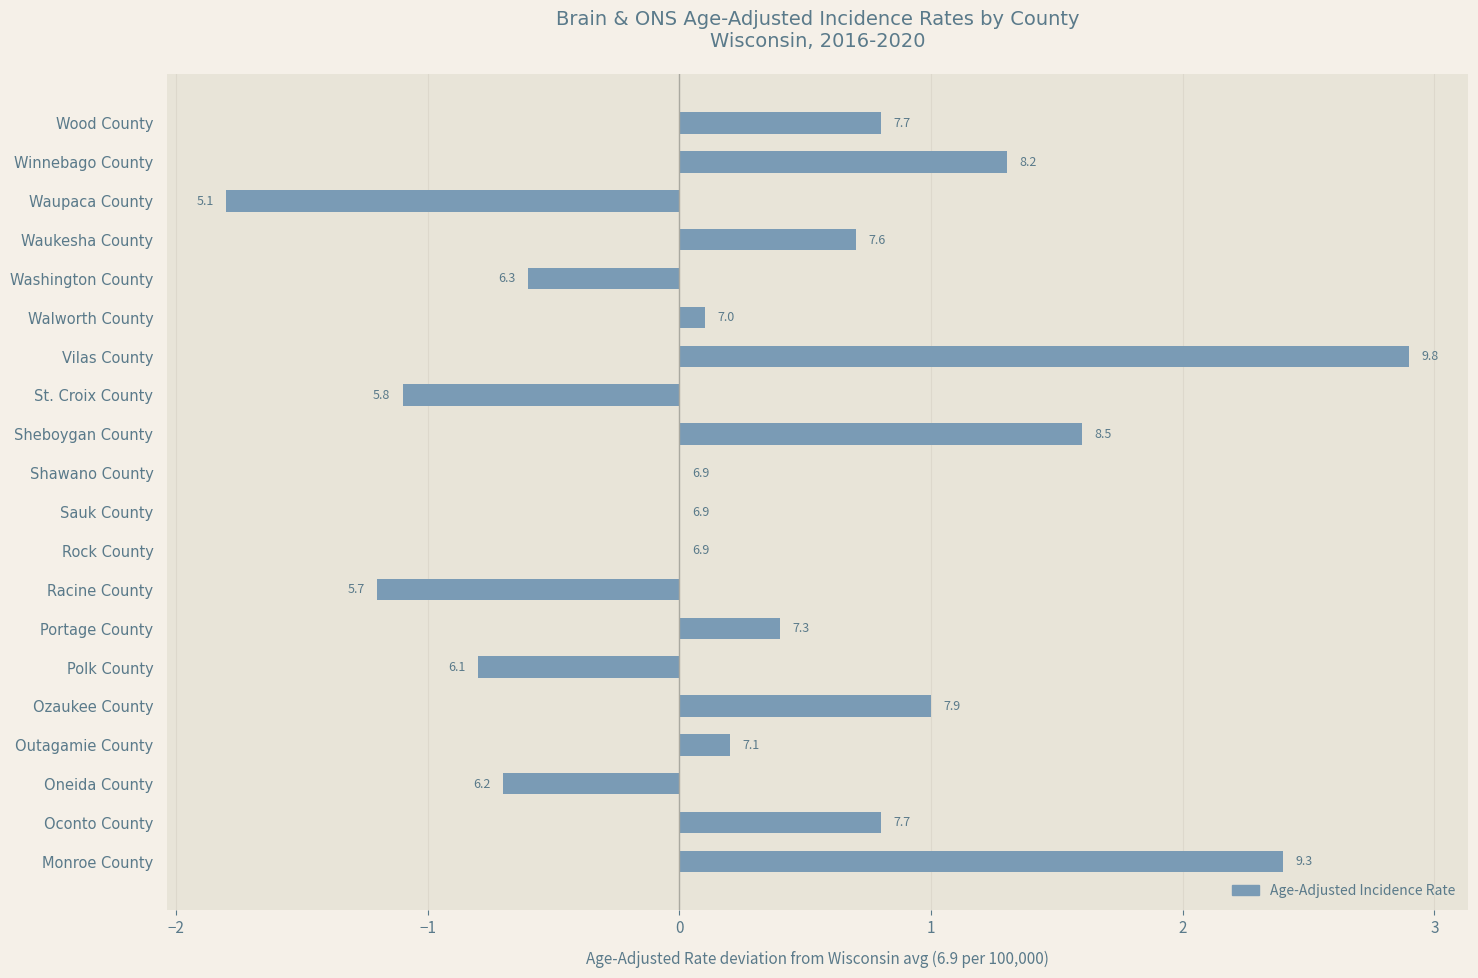

Are the bars horizontal?

Yes